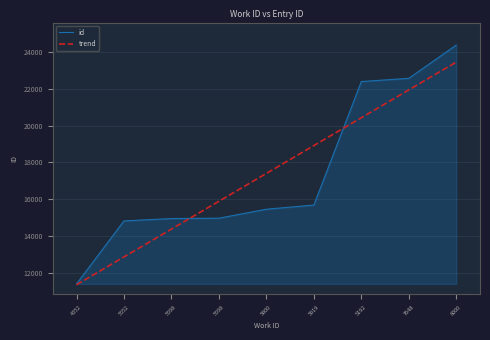

The trend series shows 5535.1 at 8000. True or false?

False